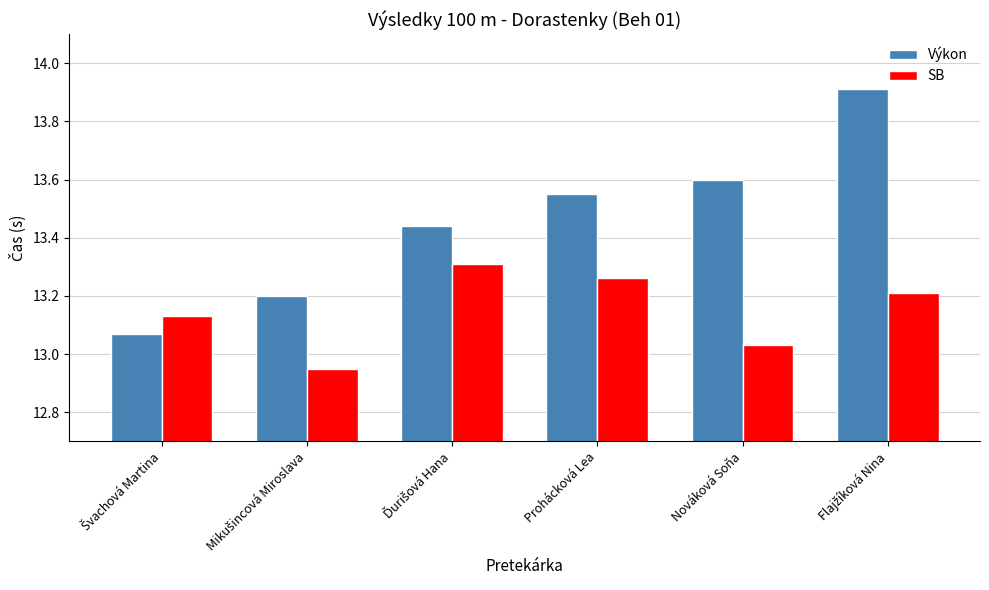

What is the highest value of the Výkon series?

13.9